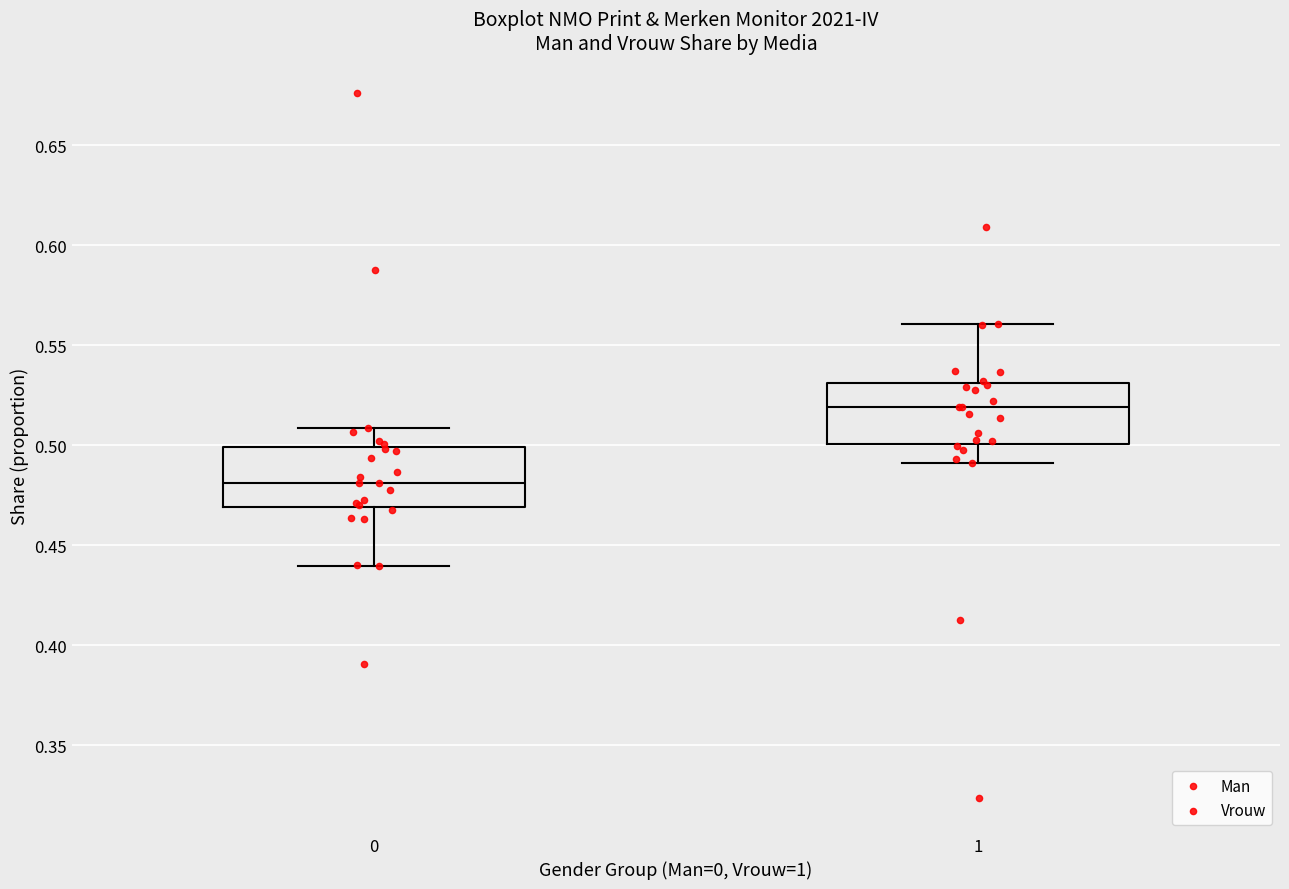

Reading left to right, read every box against the y-axis: the position of its median line, the range the box covers, and the ends of its whiskers. The values are not printed on the chart, so give them approximately, as read against the axis.

0: median 0.48, box 0.47 to 0.50, whiskers 0.44 to 0.51
1: median 0.52, box 0.50 to 0.53, whiskers 0.49 to 0.56